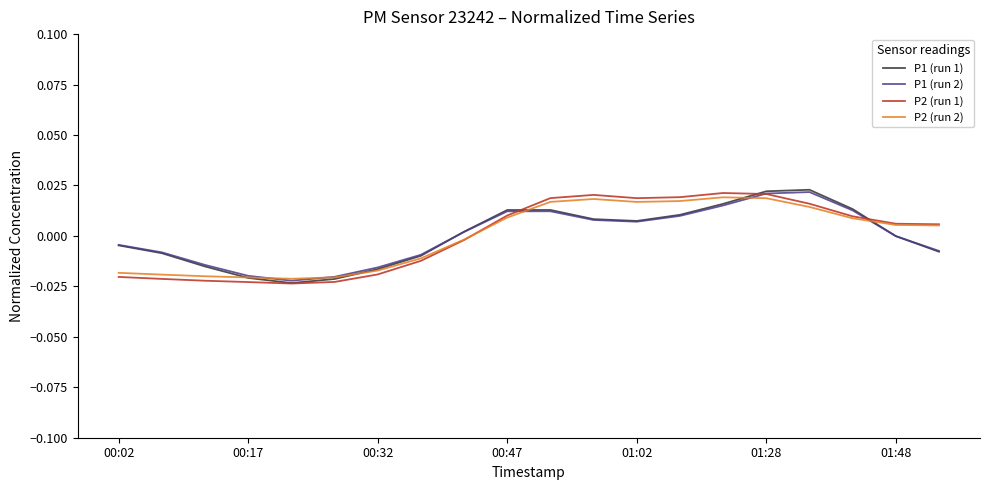

How many values in the P2 (run 1) series exceed 0?

11